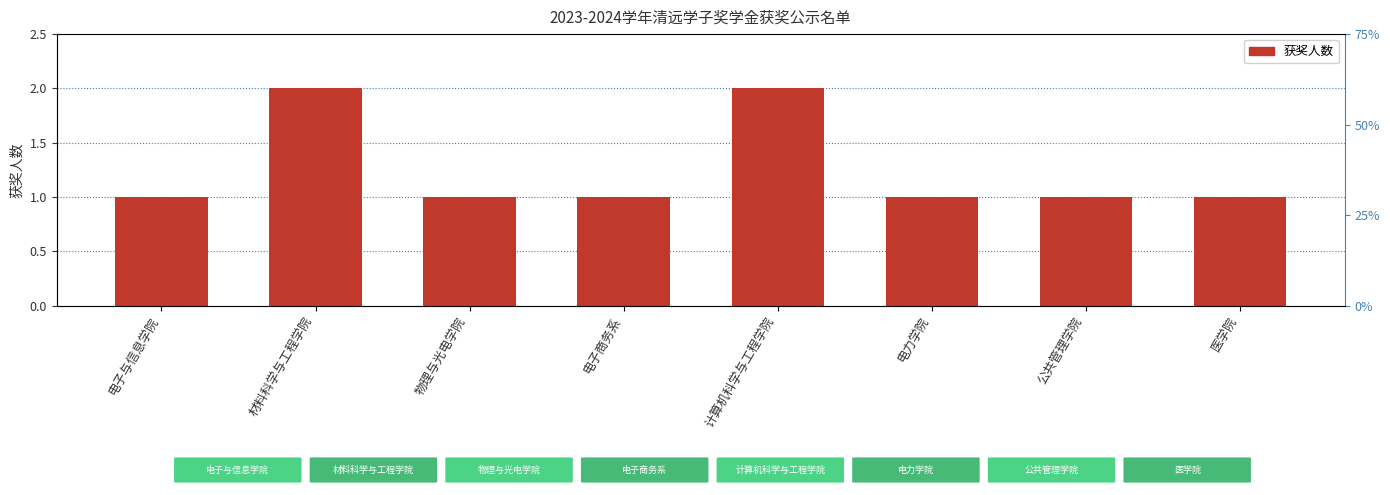

What is the smallest value displayed?

1